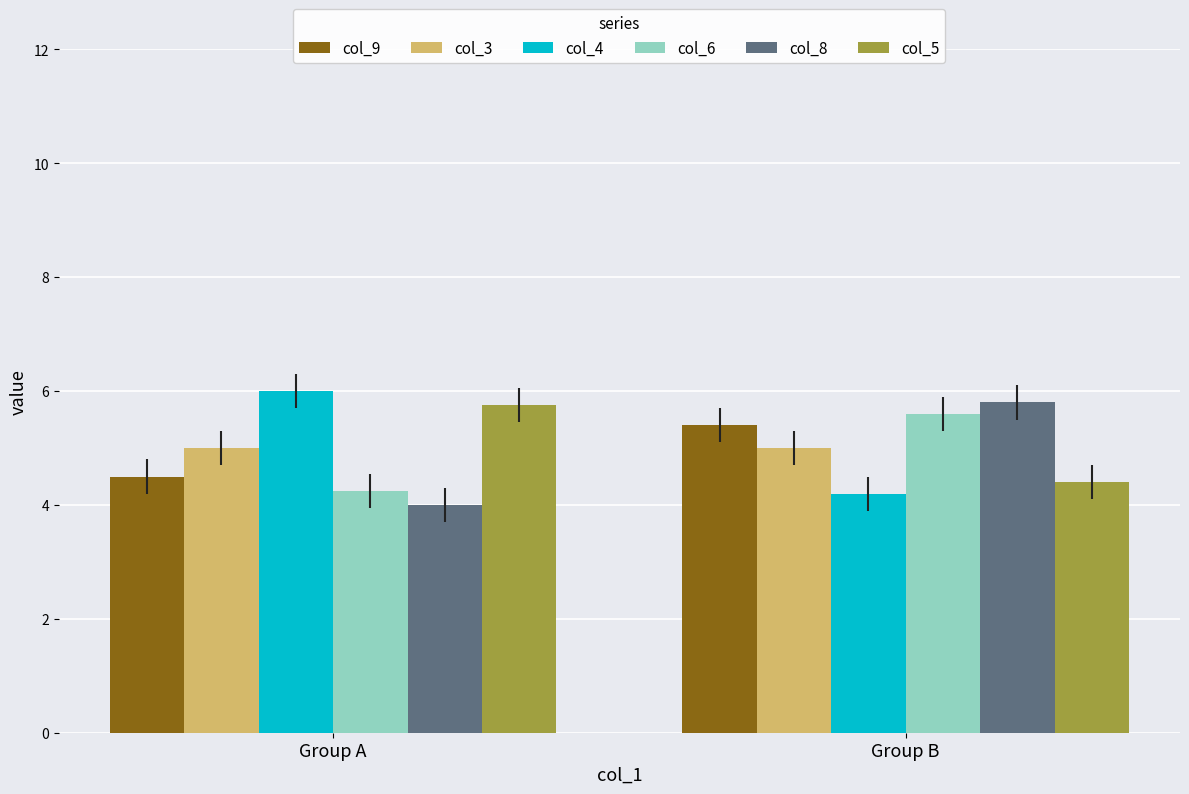

What is the spread (max minus min) of values at Group B?

1.6